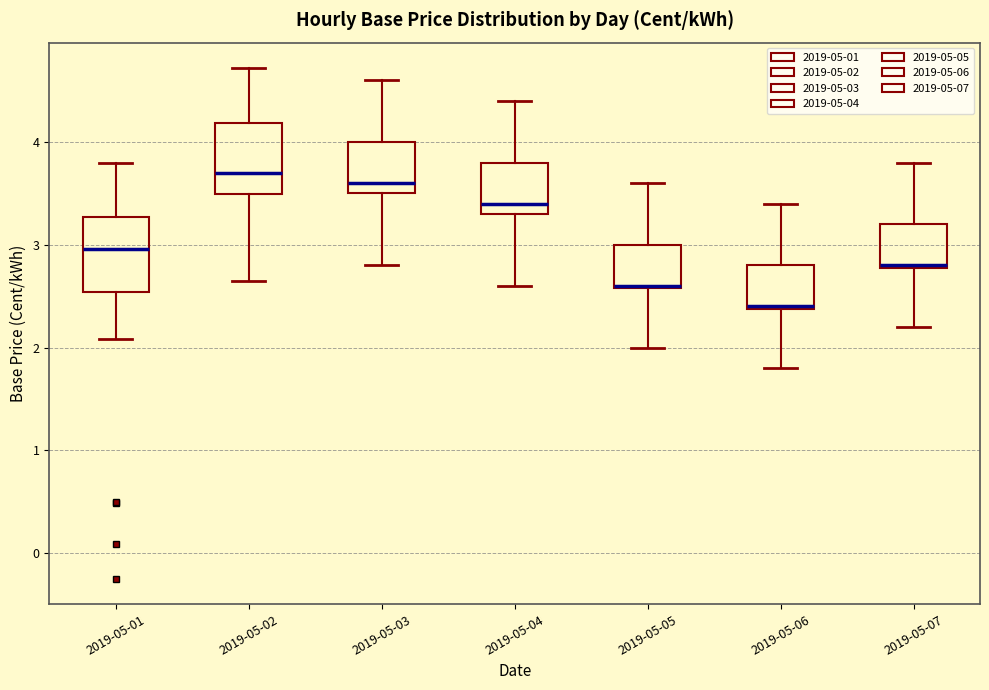

Reading left to right, read every box against the y-axis: the position of its median line, the range the box covers, and the ends of its whiskers. The values are not printed on the chart, so give them approximately, as read against the axis.

2019-05-01: median 3.0, box 2.5 to 3.3, whiskers 2.1 to 3.8
2019-05-02: median 3.7, box 3.5 to 4.2, whiskers 2.7 to 4.7
2019-05-03: median 3.6, box 3.5 to 4.0, whiskers 2.8 to 4.6
2019-05-04: median 3.4, box 3.3 to 3.8, whiskers 2.6 to 4.4
2019-05-05: median 2.6, box 2.6 to 3.0, whiskers 2.0 to 3.6
2019-05-06: median 2.4, box 2.4 to 2.8, whiskers 1.8 to 3.4
2019-05-07: median 2.8, box 2.8 to 3.2, whiskers 2.2 to 3.8